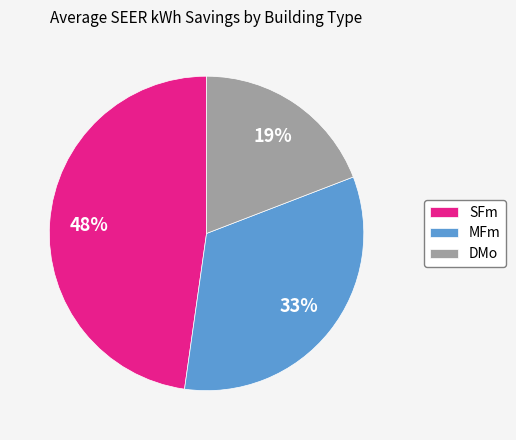

To the nearest percent, what portion does SFm represent?

48%